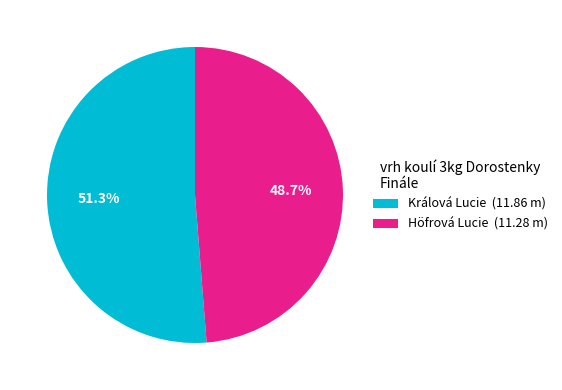

Rank the categories by value from highest to lowest.

Králová Lucie, Höfrová Lucie